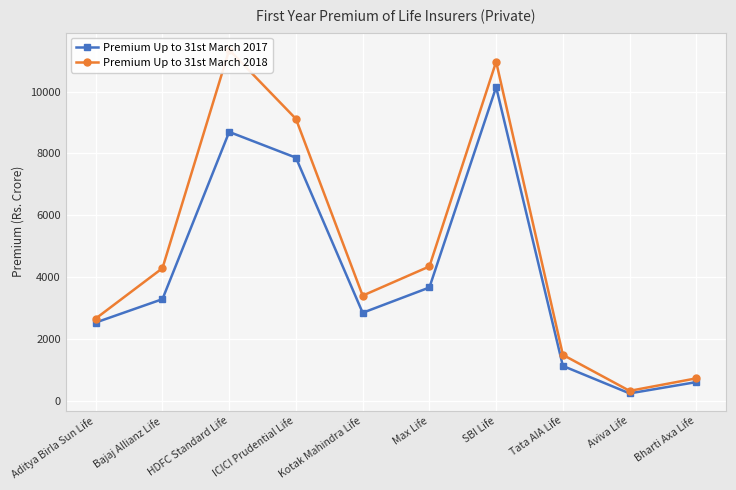

What is the sum of all Premium Up to 31st March 2017 values?

41031.8